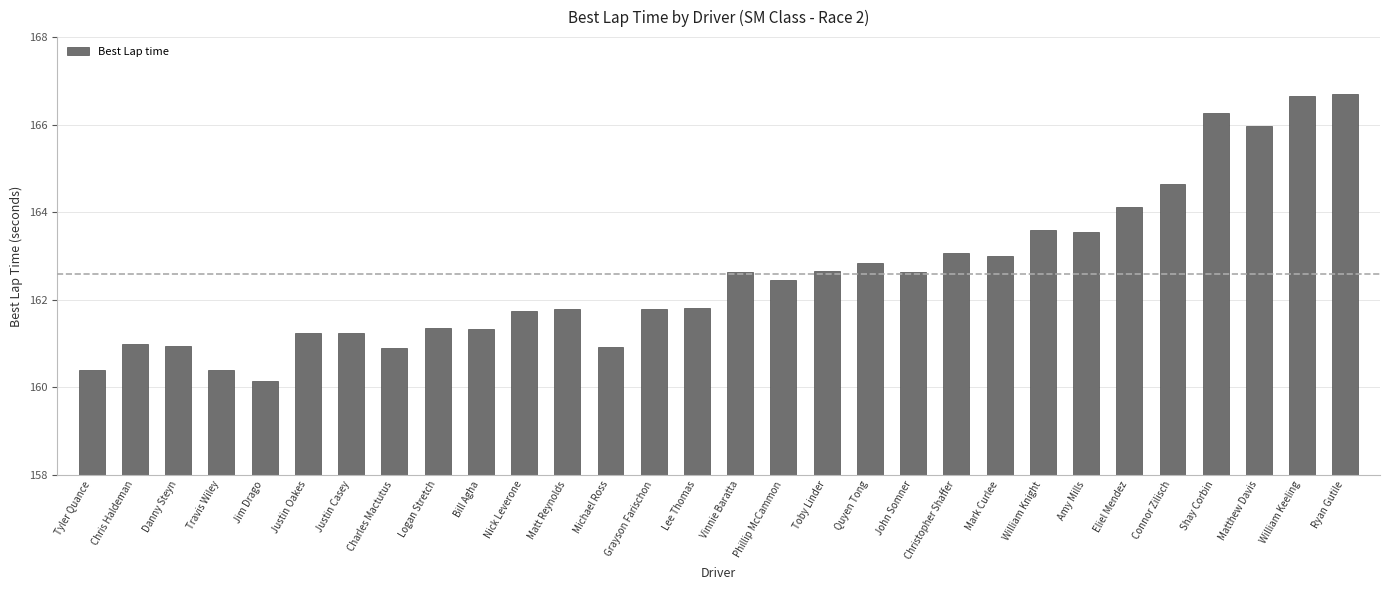

What is the change in value from Lee Thomas to Eliel Mendez?

+2.3